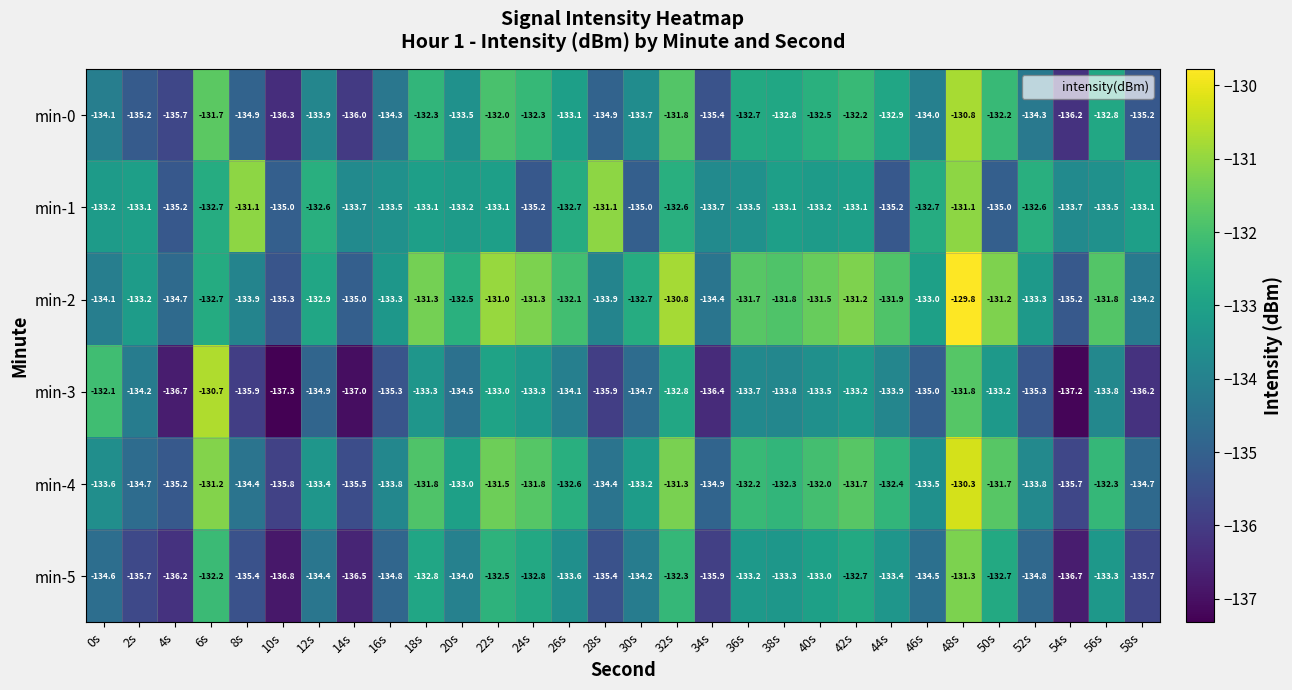

What is the average value of the min-0 series?

-133.7